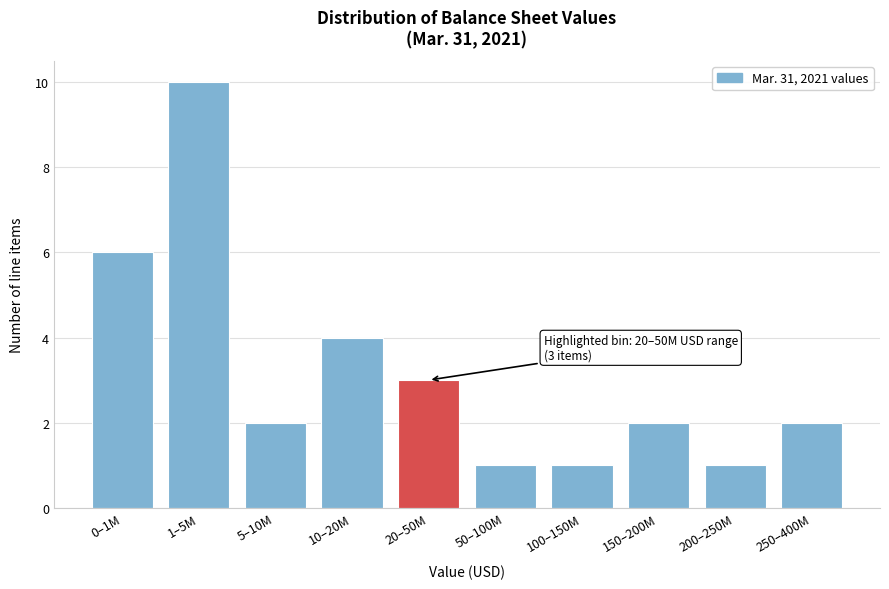

Reading left to right, transcribe all the data shown in this chart.

0–1M=6	1–5M=10	5–10M=2	10–20M=4	20–50M=3	50–100M=1	100–150M=1	150–200M=2	200–250M=1	250–400M=2